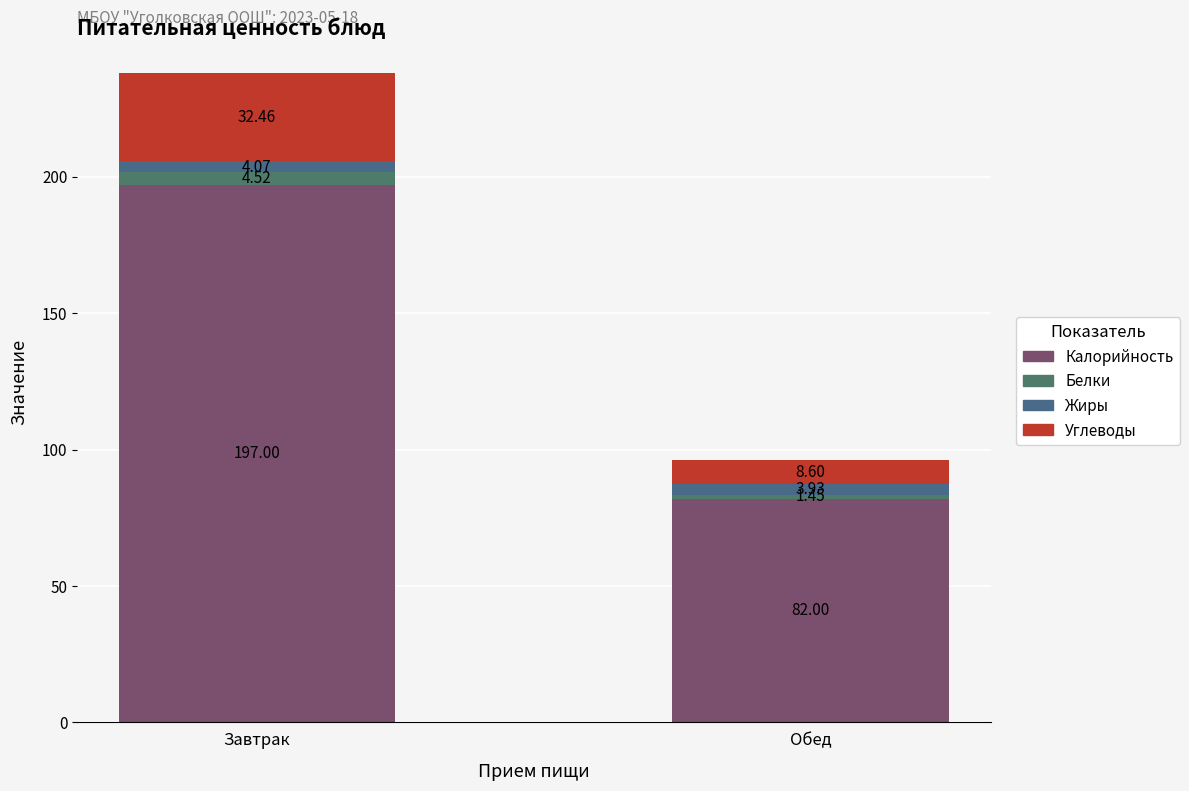

Are the bars horizontal?

No